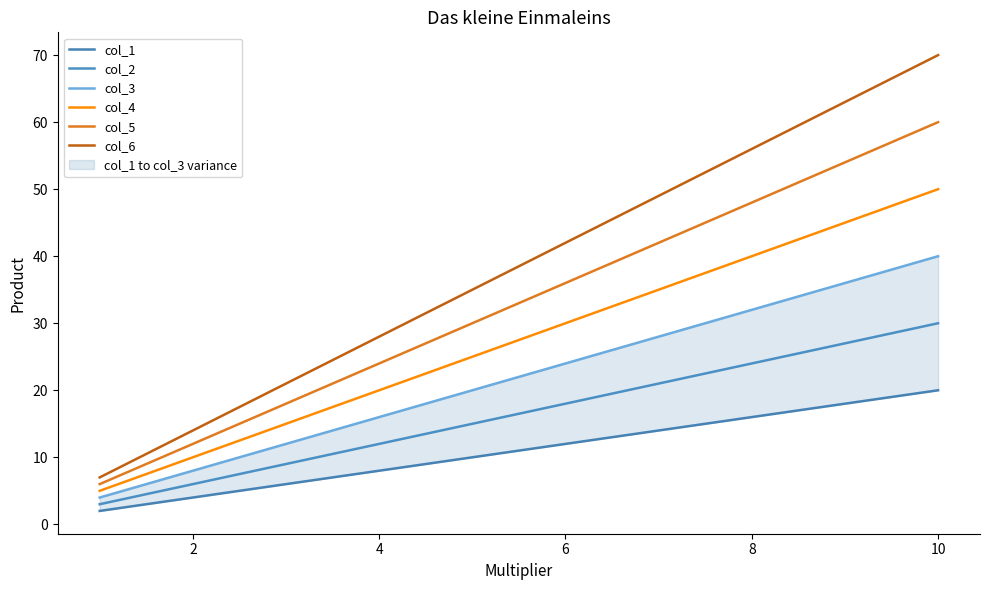

What is the spread (max minus min) of values at 2?

10